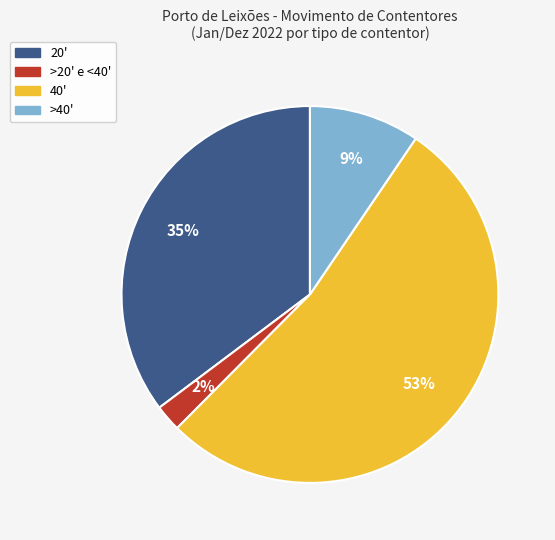

Combined, do >40' and 40' account for over 50%?

Yes